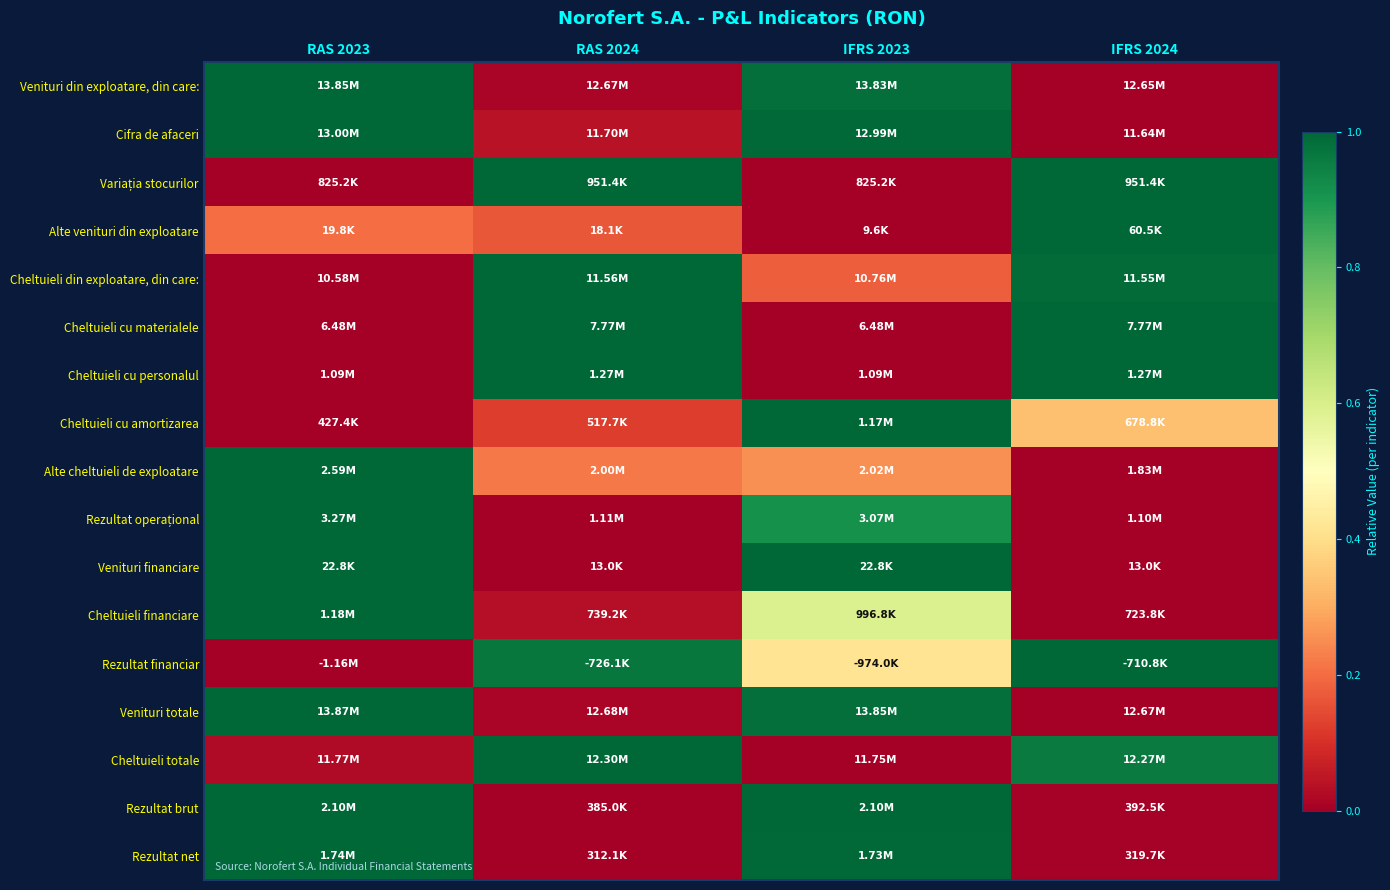

Which label corresponds to the smallest value in the chart?

IFRS 2024